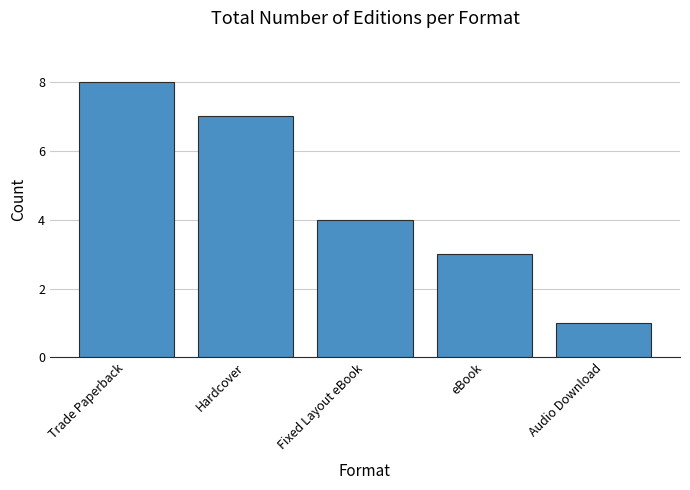

Read the value at Hardcover.

7